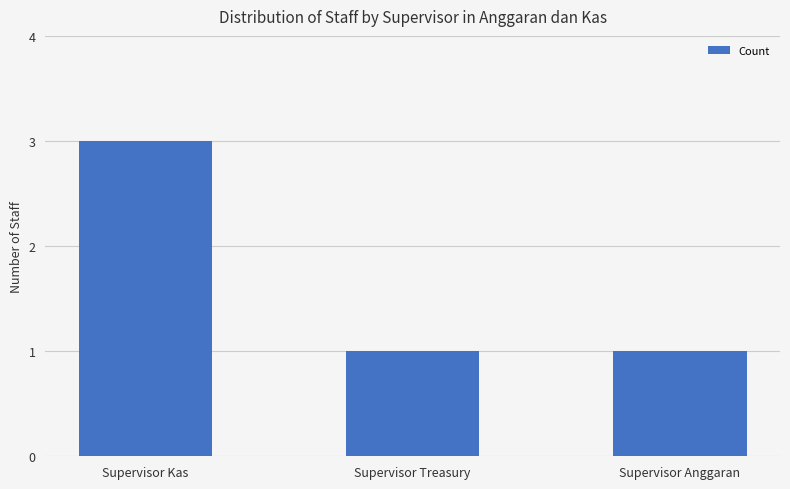

What is the value of the 3rd bar from the left?

1